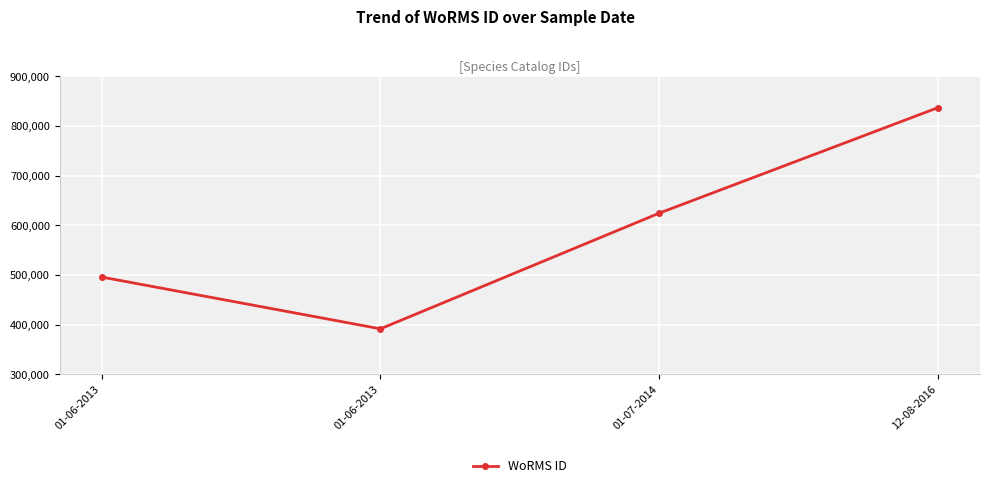

At which category does the chart reach its minimum across all series?

01-06-2013